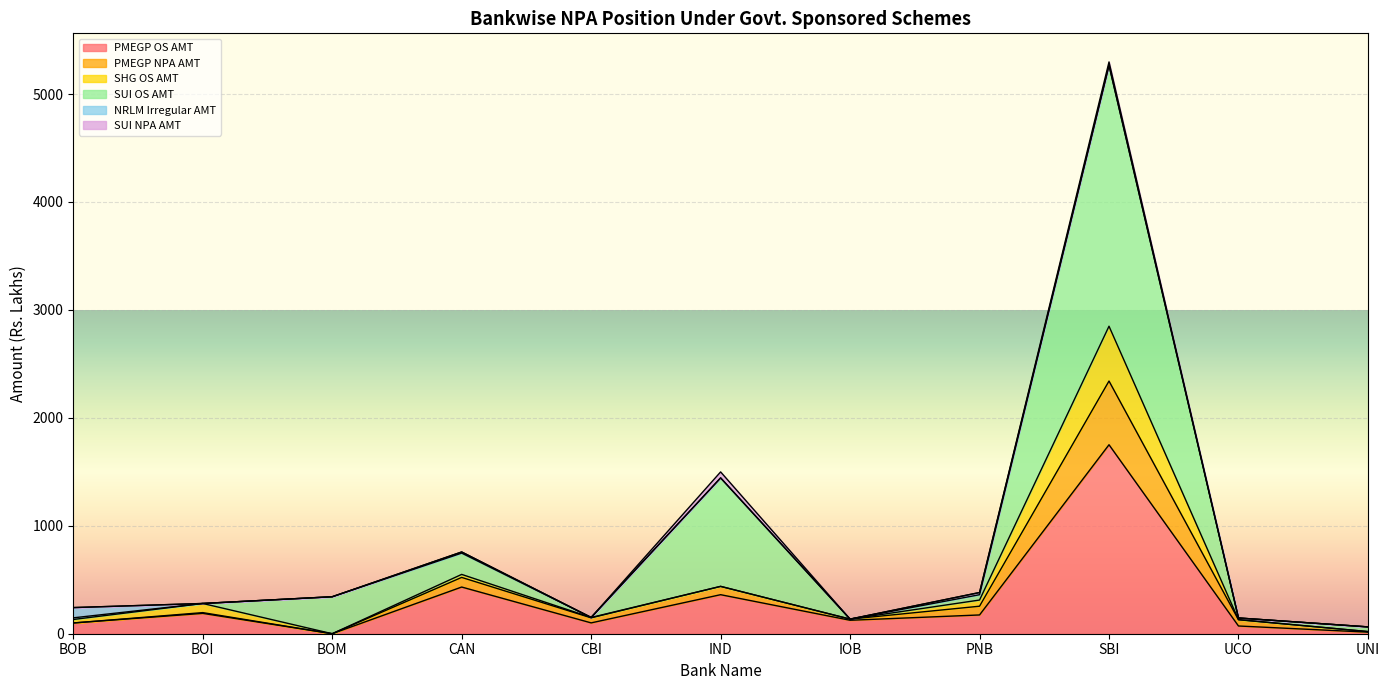

In SUI OS AMT, how many points are lower than both neighbors (excluding endpoints)?

2